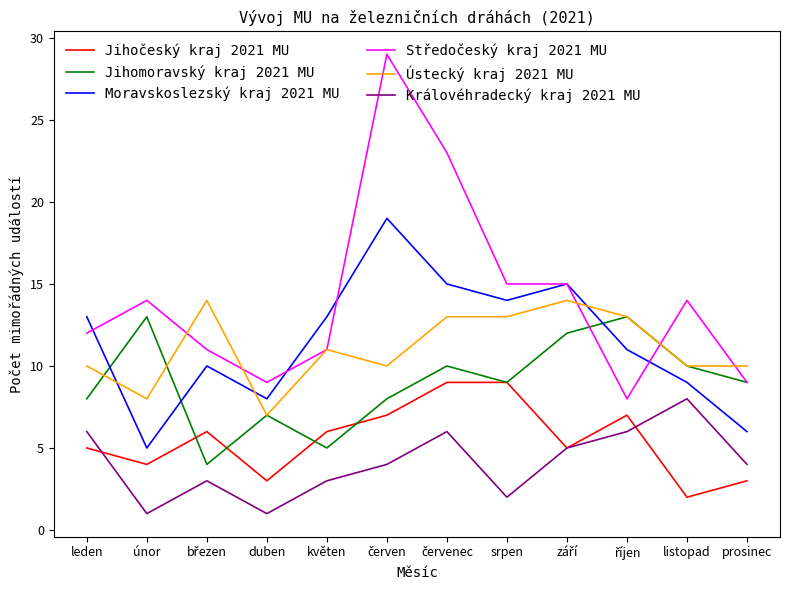

True or false: Královéhradecký kraj 2021 MU has a value of 4 at prosinec.

True